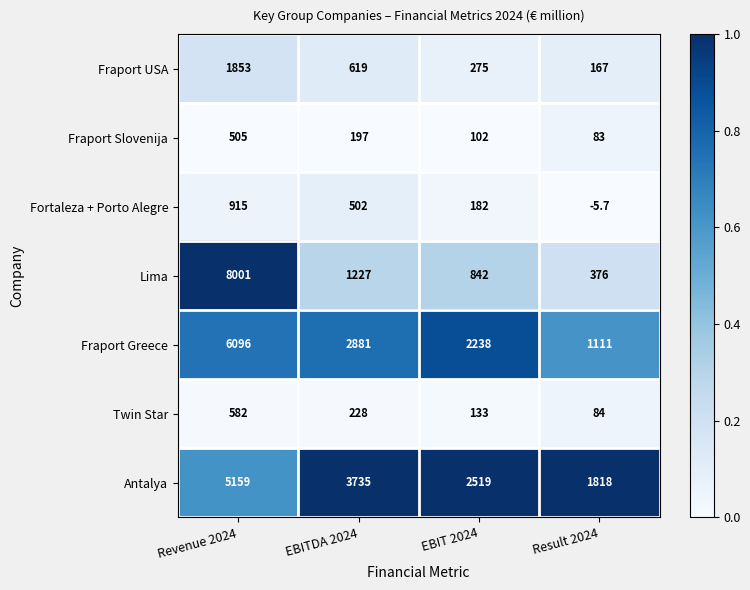

Which series has the largest total across all categories?

Antalya